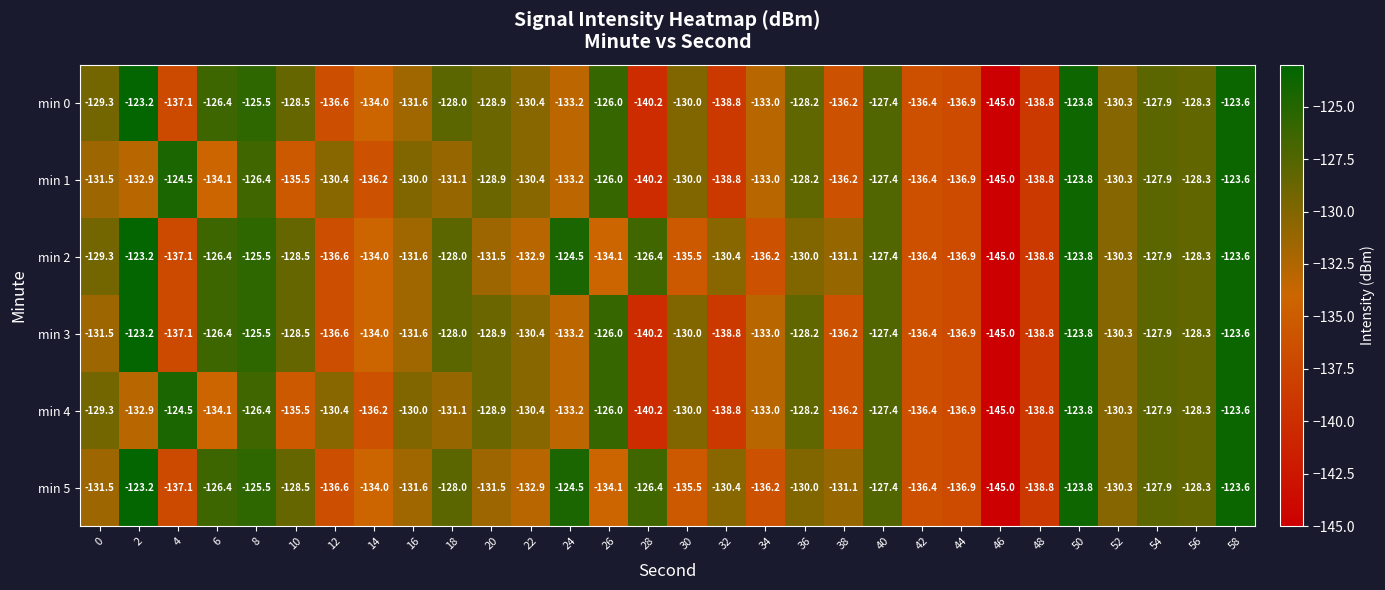

The value of min 4 at 24 is -133.2. True or false?

True